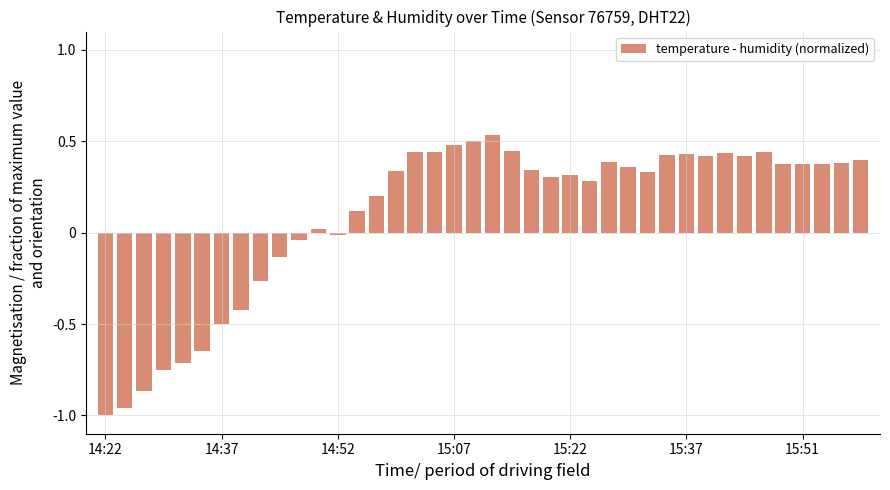

What is the value of the 14th bar from the left?

0.1